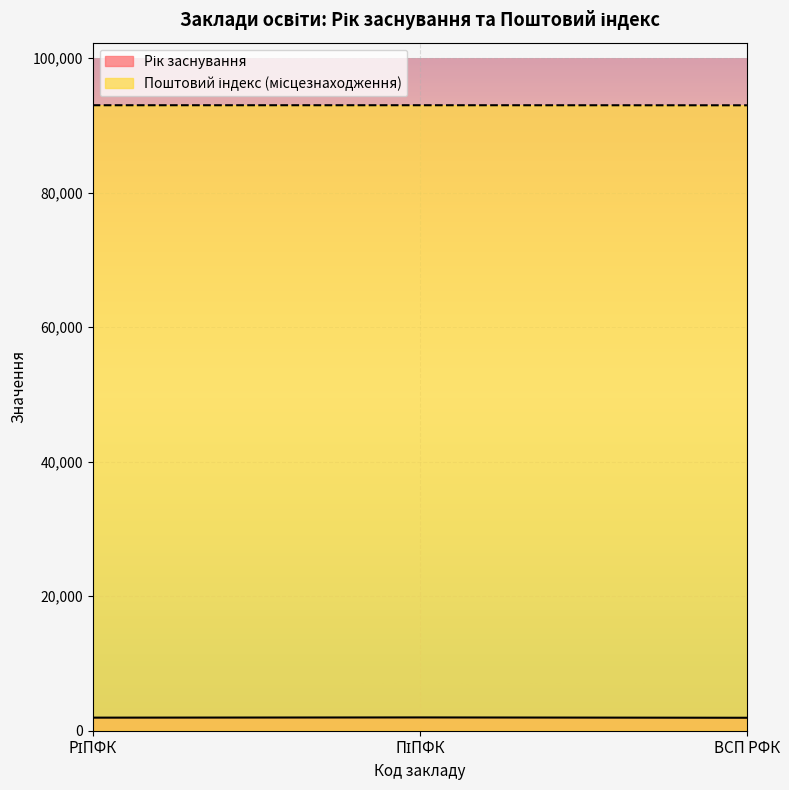

What is the maximum value shown in the chart?

93010